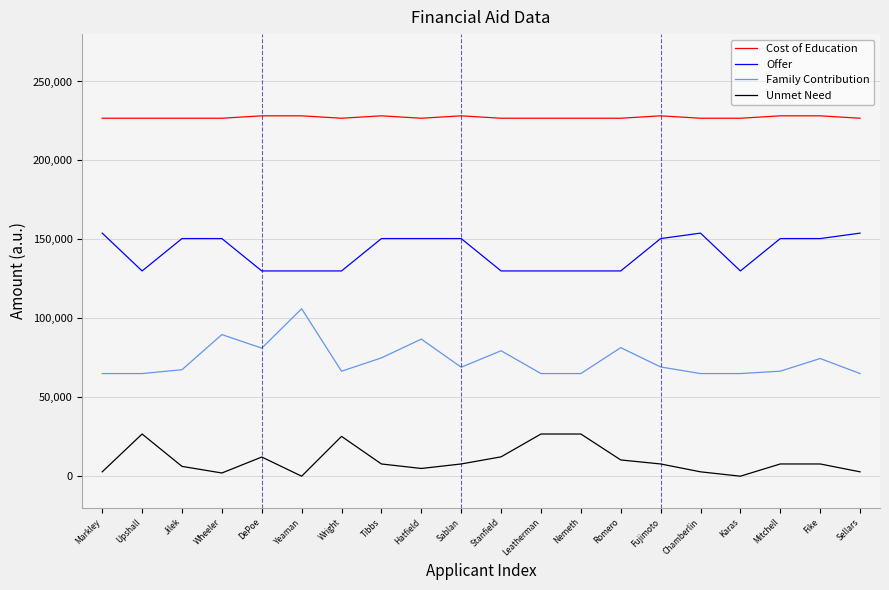

What is the difference between the highest and lowest values at Chamberlin?

223950